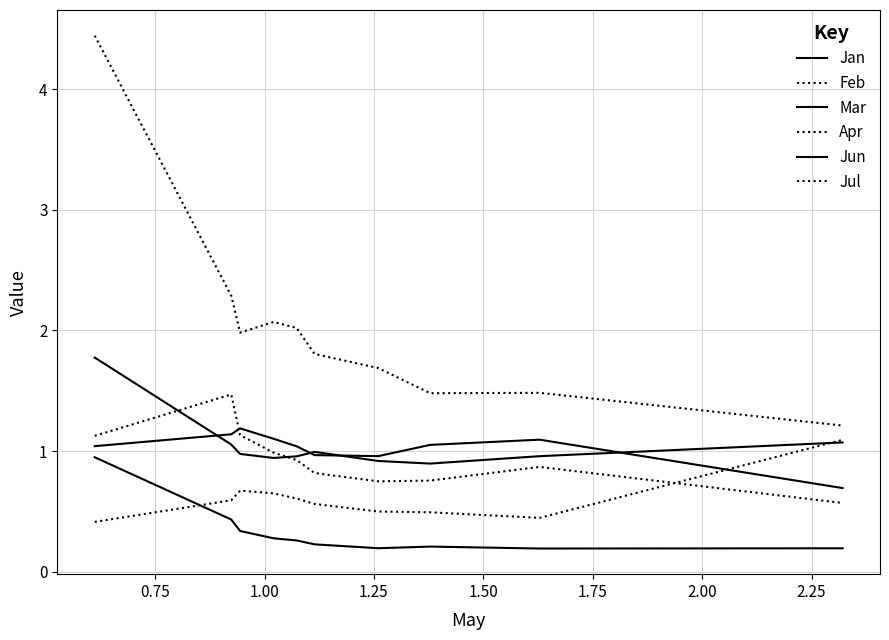

Is this an area chart (filled region under the line)?

No